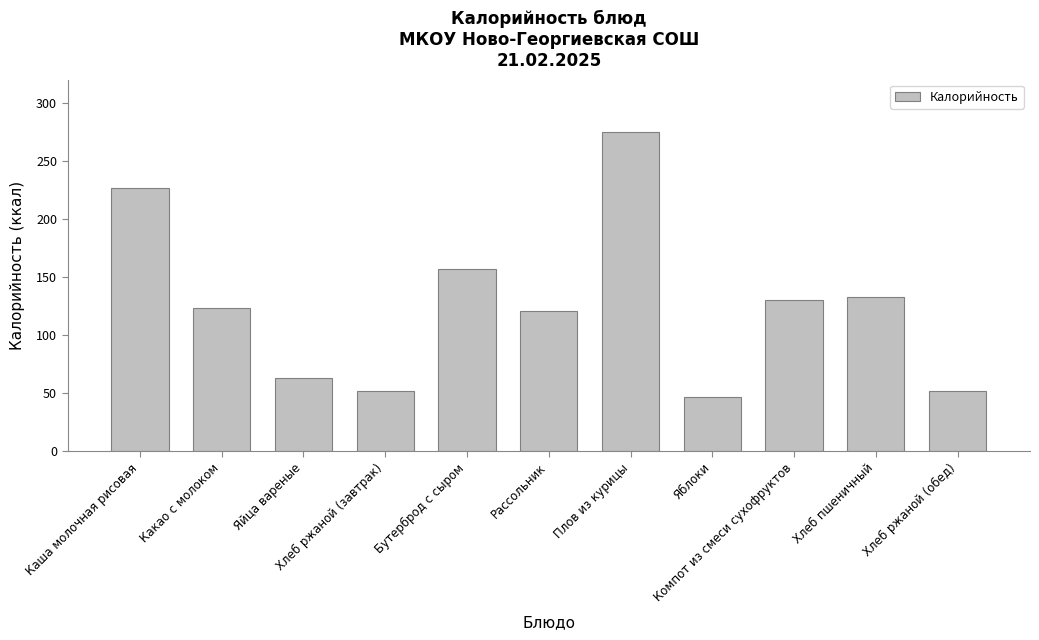

What is the average value?

125